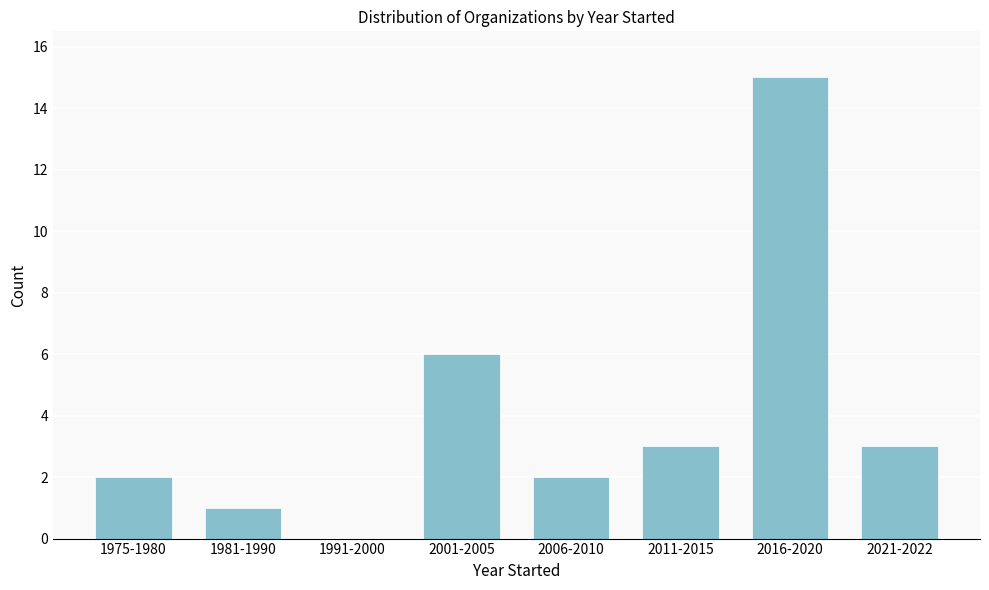

Reading left to right, list all the values displayed in this chart.

1975-1980=2	1981-1990=1	1991-2000=0	2001-2005=6	2006-2010=2	2011-2015=3	2016-2020=15	2021-2022=3